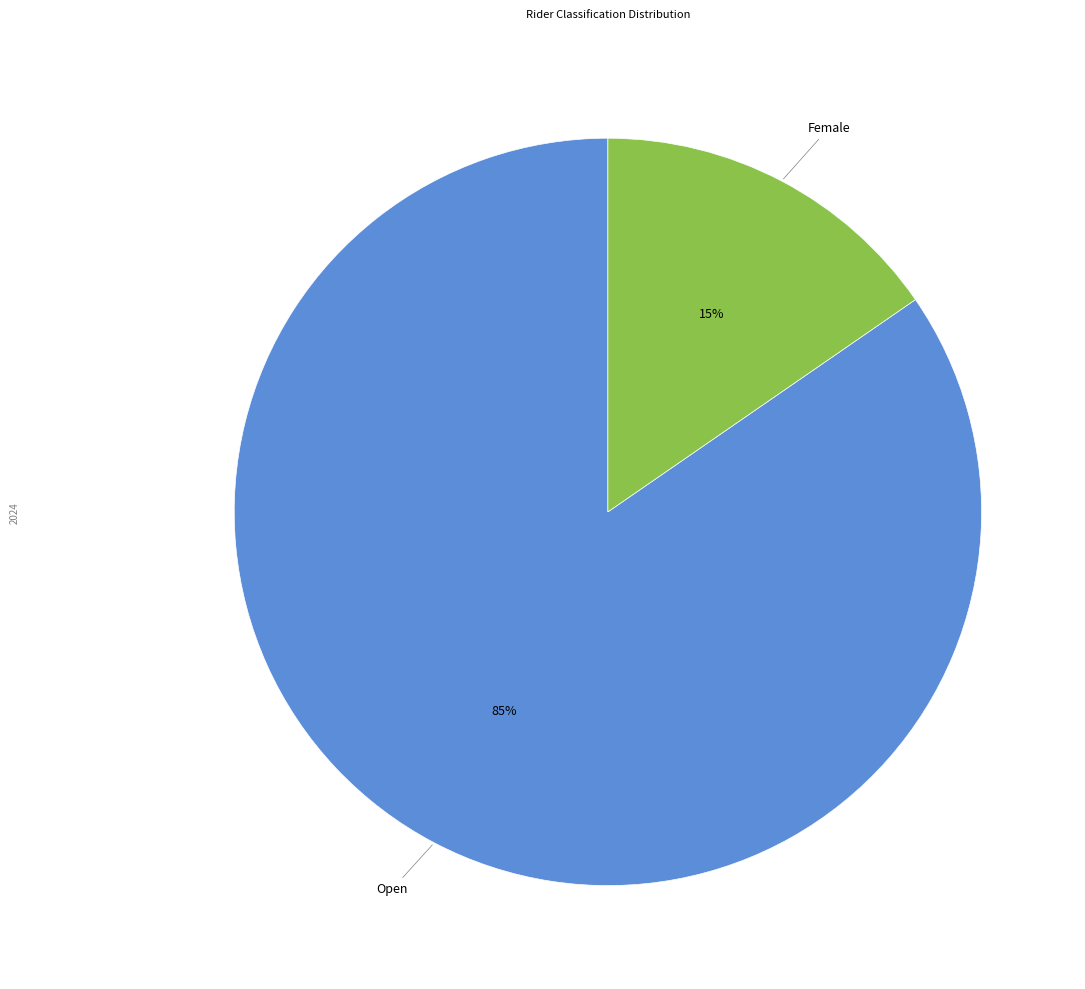

Which has a higher value, Female or Open?

Open